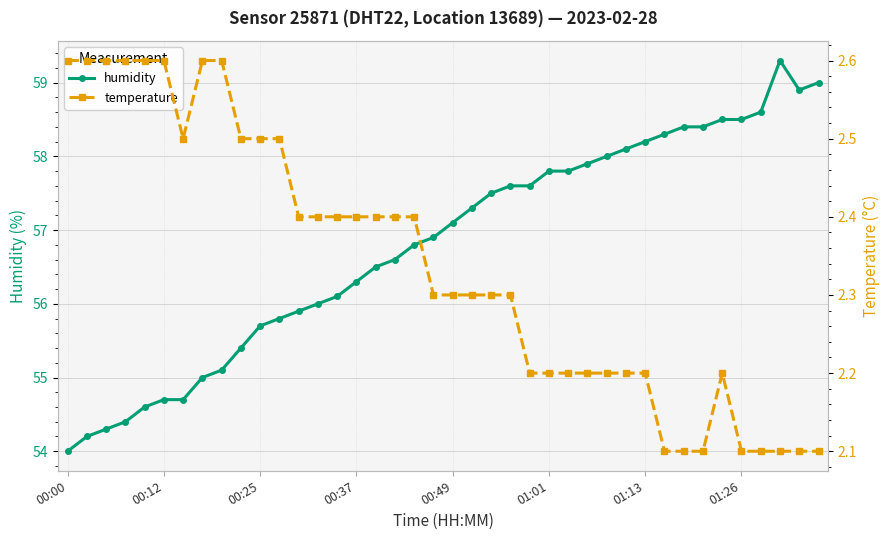

Which series has the largest range (max minus min)?

humidity